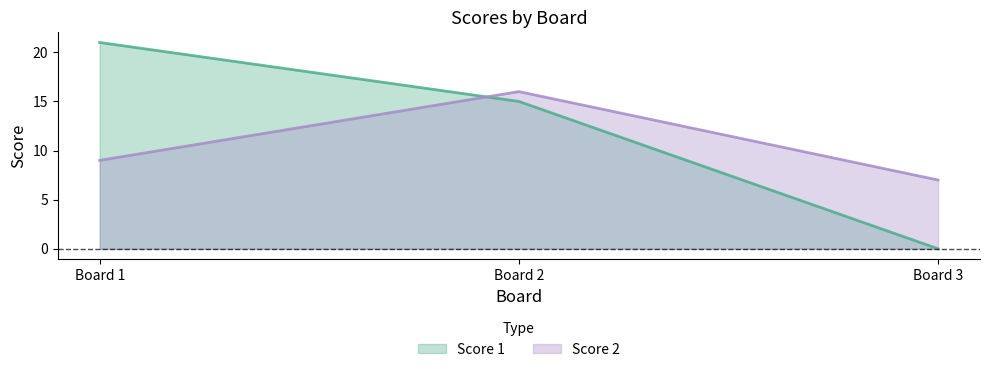

How many data points in Score 2 are less than 9?

1